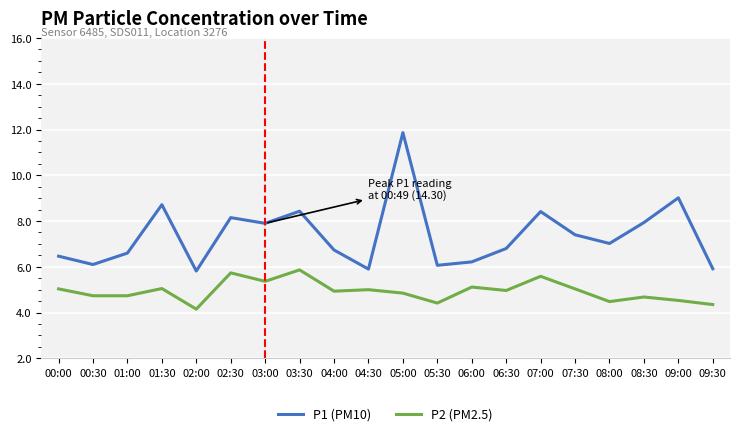

The value of P1 (PM10) at 06:30 is 10.1. True or false?

False